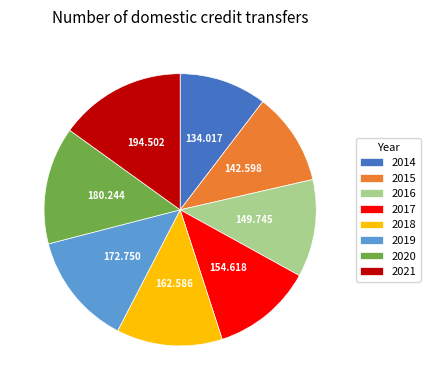

Combined, do 2020 and 2015 account for over 50%?

No